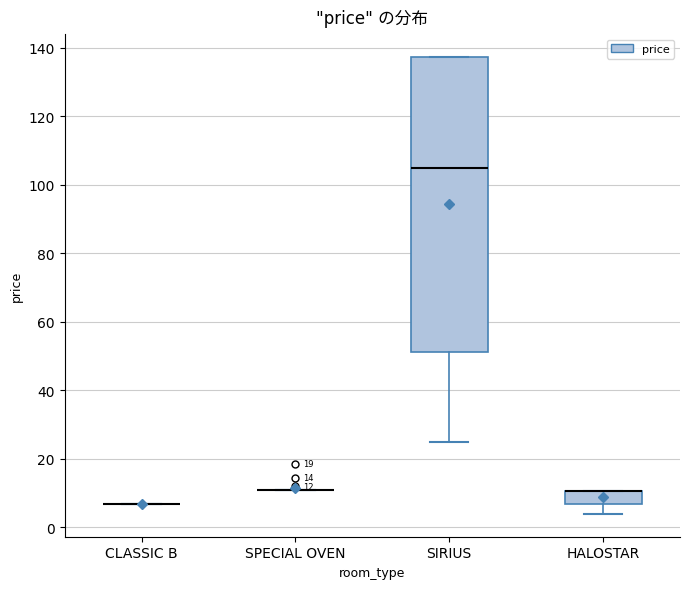

Which box is the tallest, from its lower edge to its upper edge?

SIRIUS